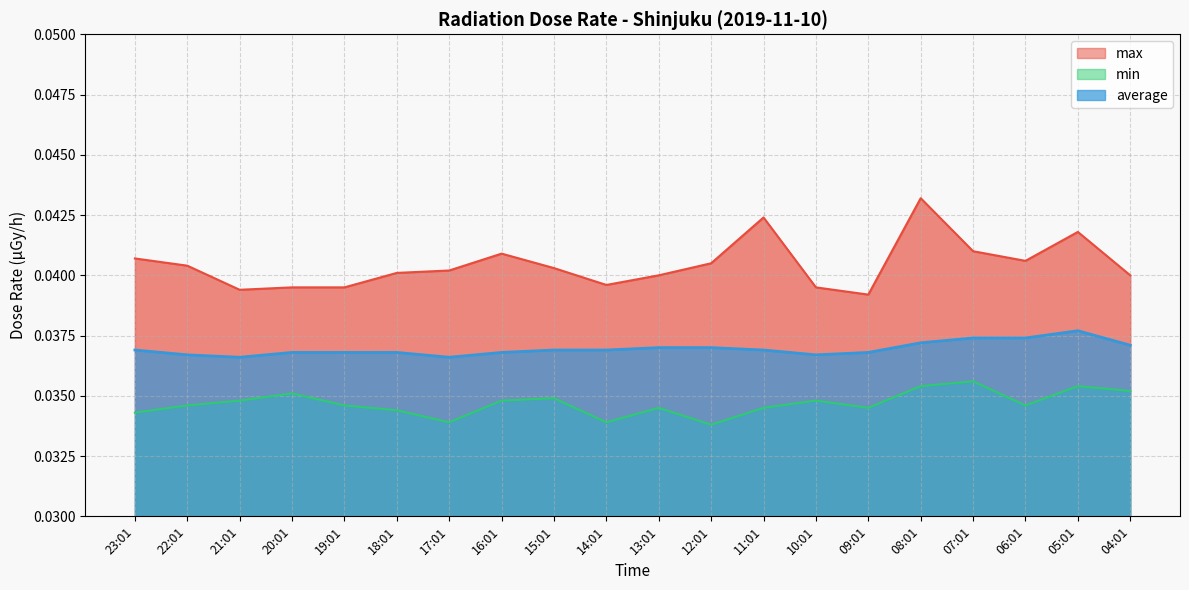

At which label does max reach its minimum?

09:01